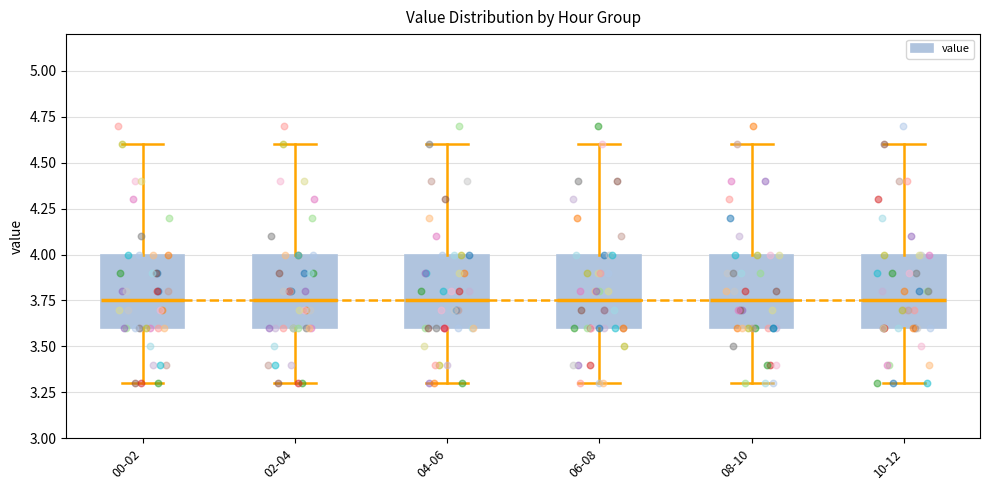

Reading left to right, read every box against the y-axis: the position of its median line, the range the box covers, and the ends of its whiskers. The values are not printed on the chart, so give them approximately, as read against the axis.

00-02: median 3.75, box 3.60 to 4.00, whiskers 3.30 to 4.60
02-04: median 3.75, box 3.60 to 4.00, whiskers 3.30 to 4.60
04-06: median 3.75, box 3.60 to 4.00, whiskers 3.30 to 4.60
06-08: median 3.75, box 3.60 to 4.00, whiskers 3.30 to 4.60
08-10: median 3.75, box 3.60 to 4.00, whiskers 3.30 to 4.60
10-12: median 3.75, box 3.60 to 4.00, whiskers 3.30 to 4.60